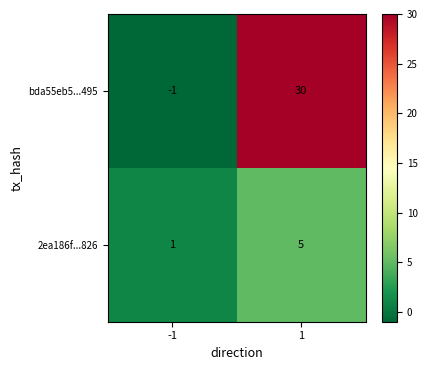

What is the sum of the bda55eb5...495 values at 1 and -1?

29